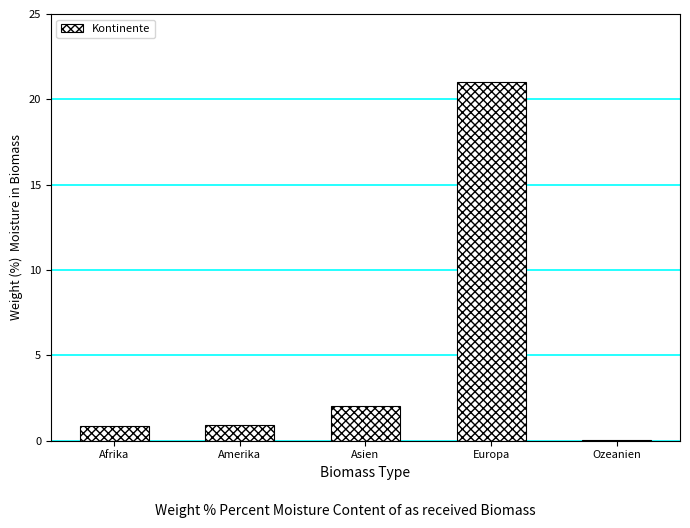

What is the sum of the values at Asien and Amerika?

3.0